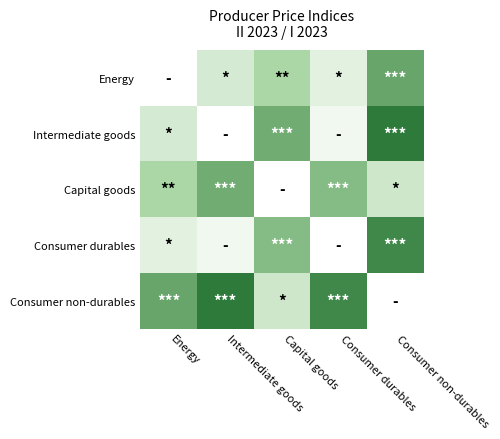

At which category is the sum across all series the highest?

Consumer non-durables